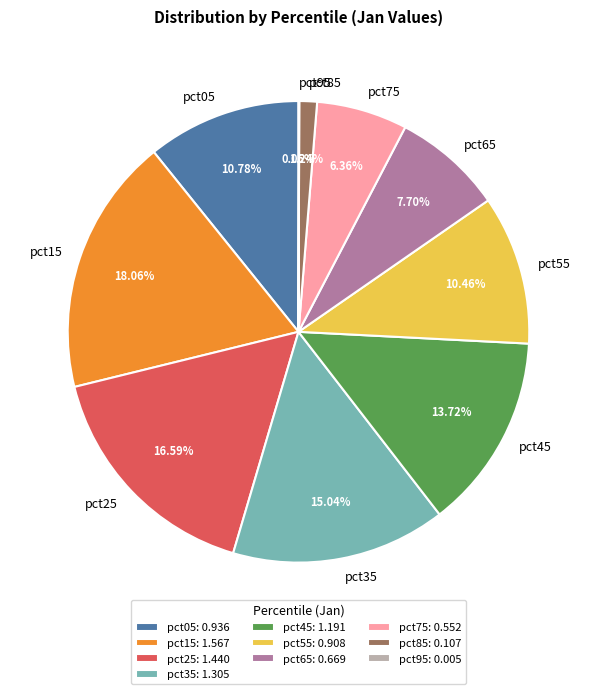

Between pct15 and pct05, which is larger?

pct15